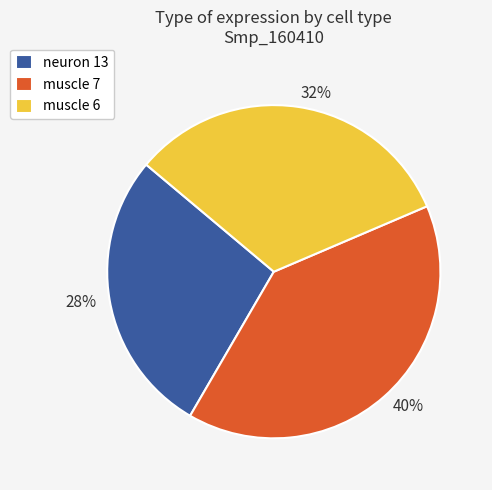

To the nearest percent, what percentage of the pie is neuron 13?

28%